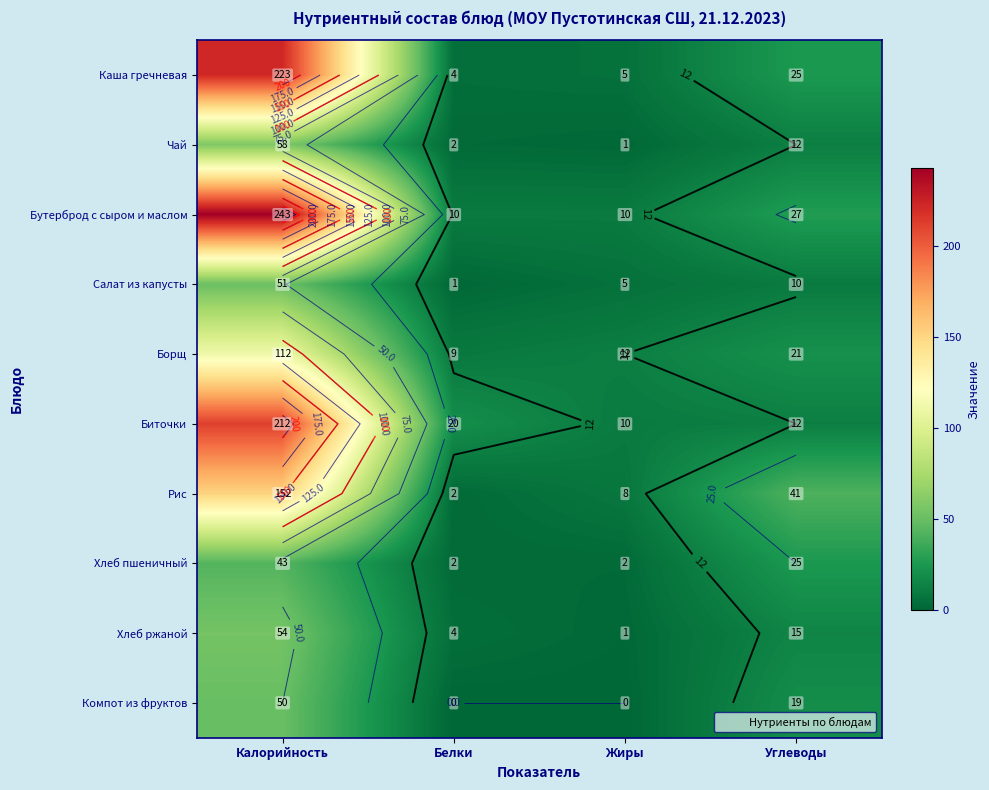

The value of Хлеб пшеничный at Белки is 0.7. True or false?

False